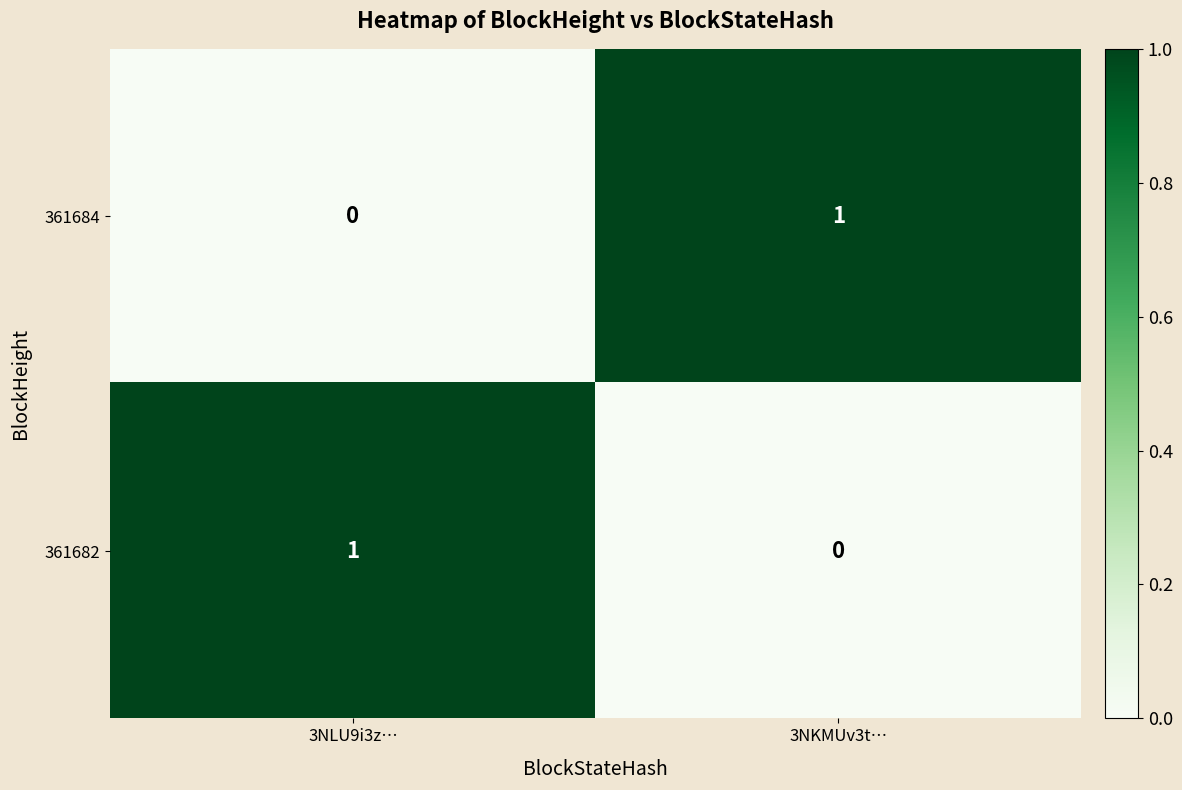

Is it true that 361682 equals 2 at 3NLU9i3z…?

False